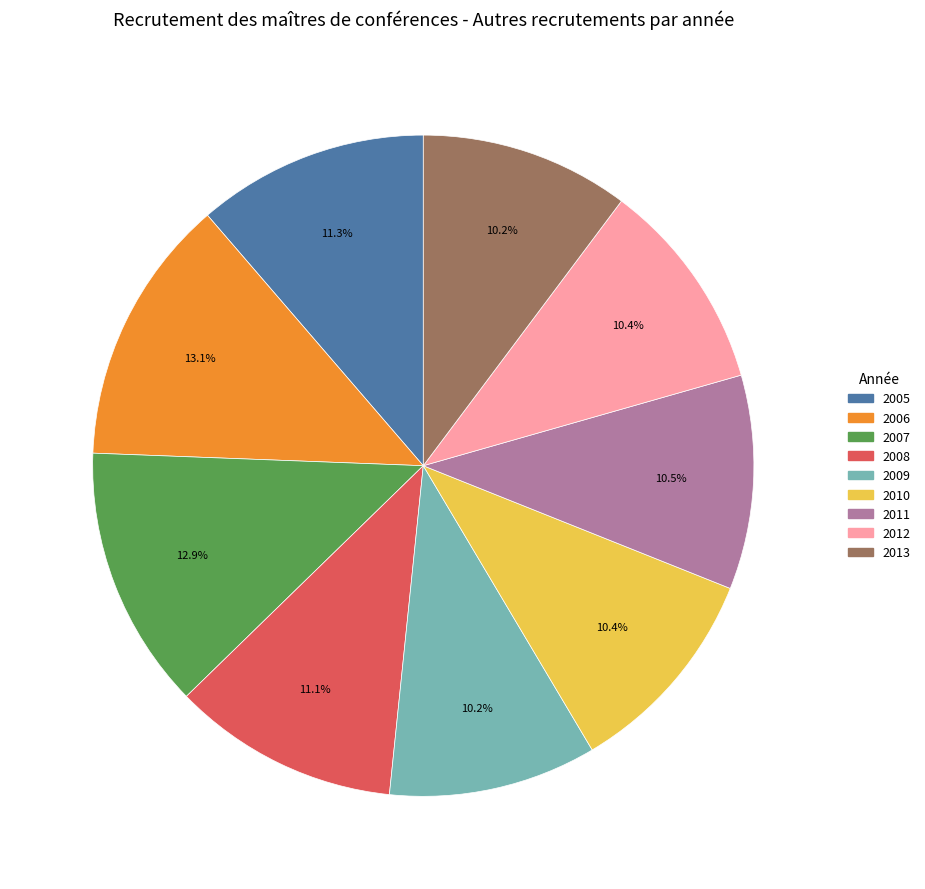

Count the number of slices in the pie.

9